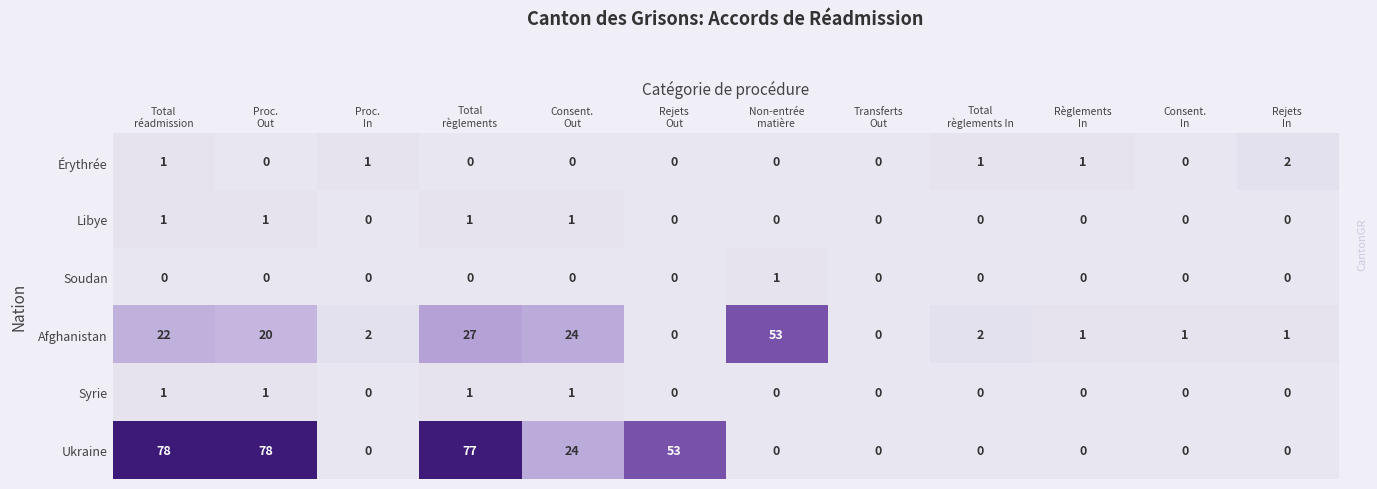

Which series has the widest spread of values?

Ukraine